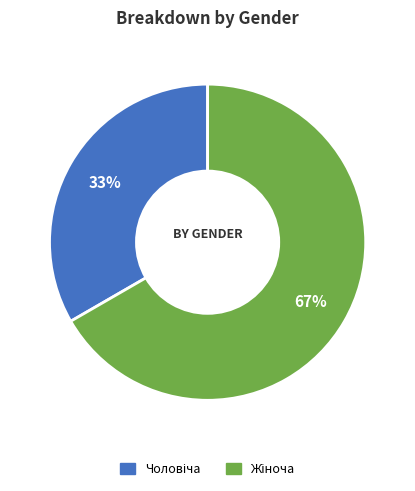

To the nearest percent, what is the average slice percentage?

50%